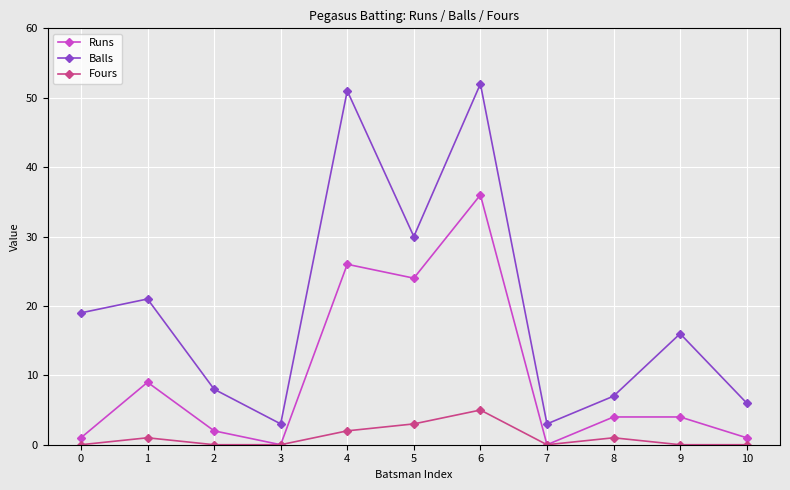

Where does the Runs series first go above 4?

1